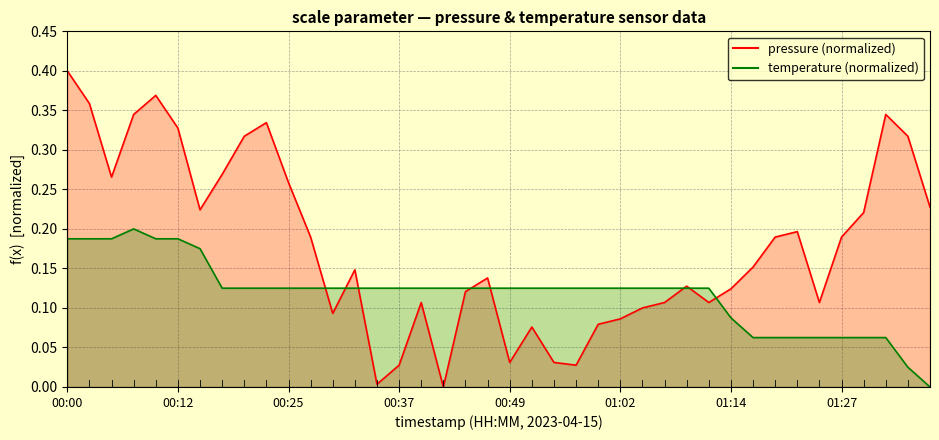

The pressure (line) series shows 0.1 at 9. True or false?

False